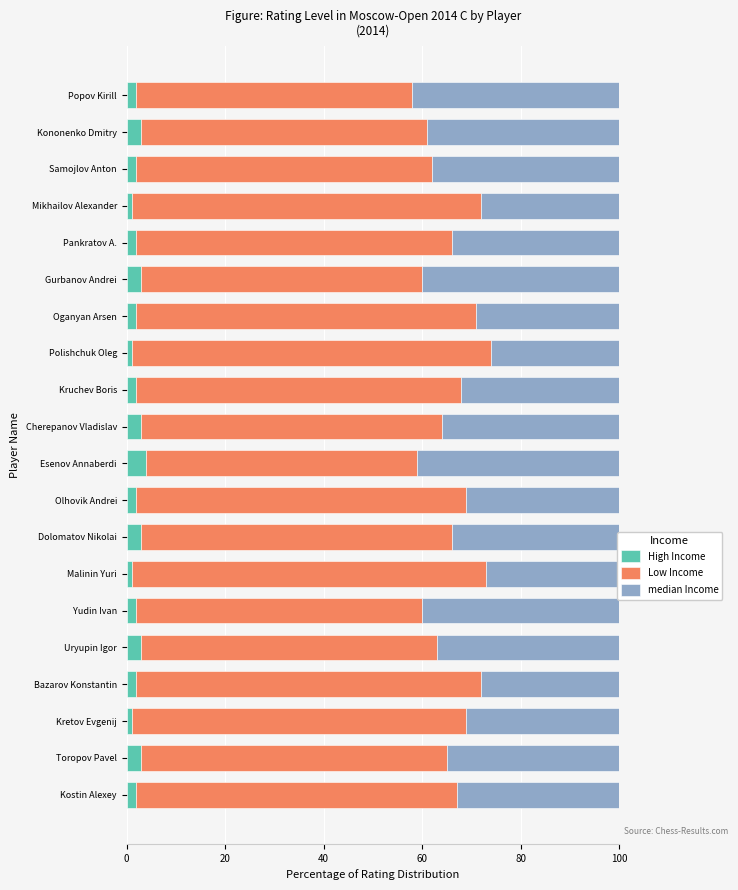

The value of High Income at Kostin Alexey is 2. True or false?

True